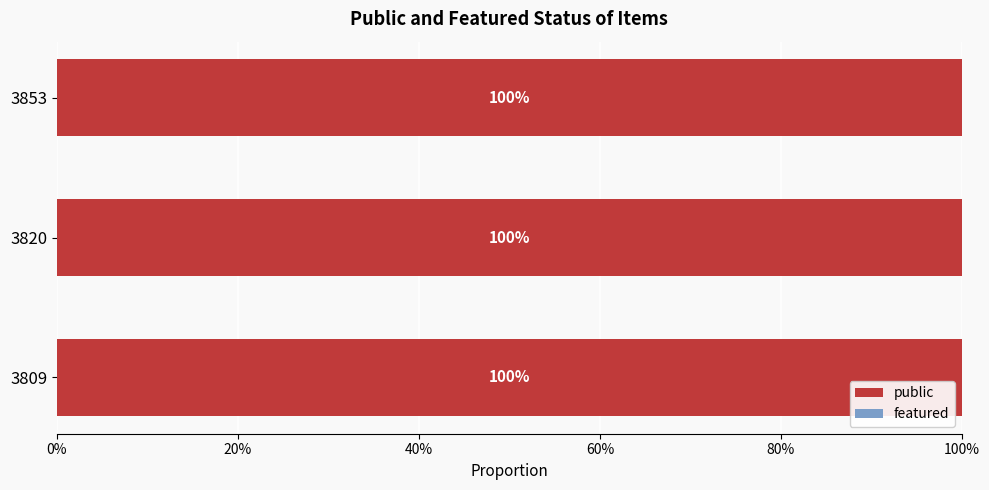

How many data points does each series have?

3